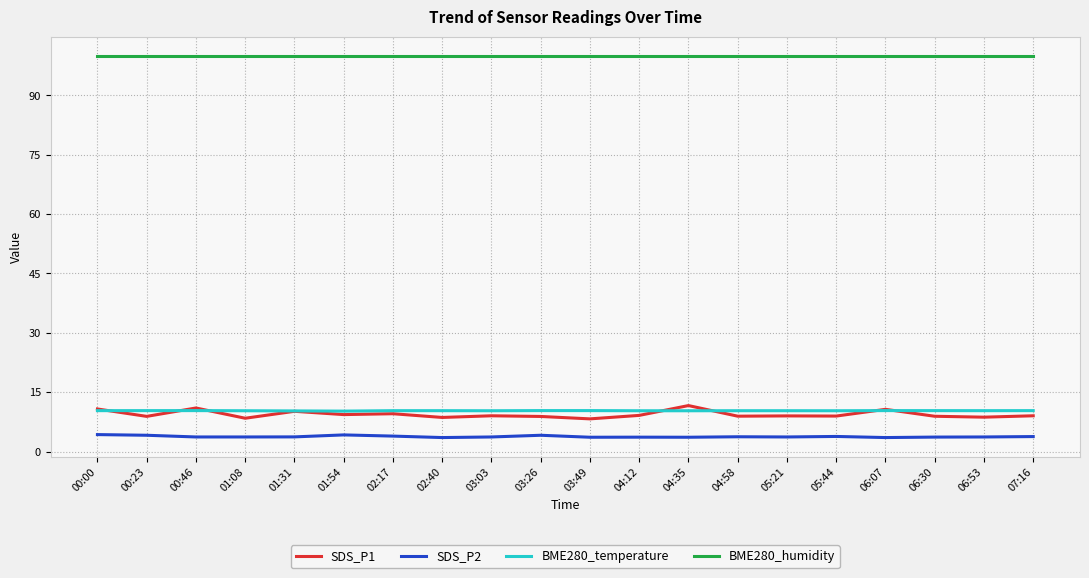

True or false: BME280_temperature and SDS_P2 intersect in this chart.

False